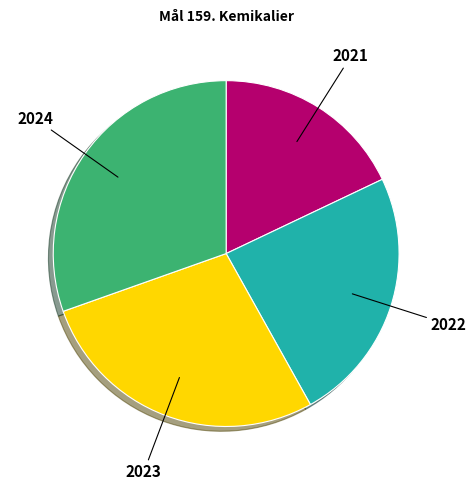

Rank the categories by value from highest to lowest.

2024, 2023, 2022, 2021